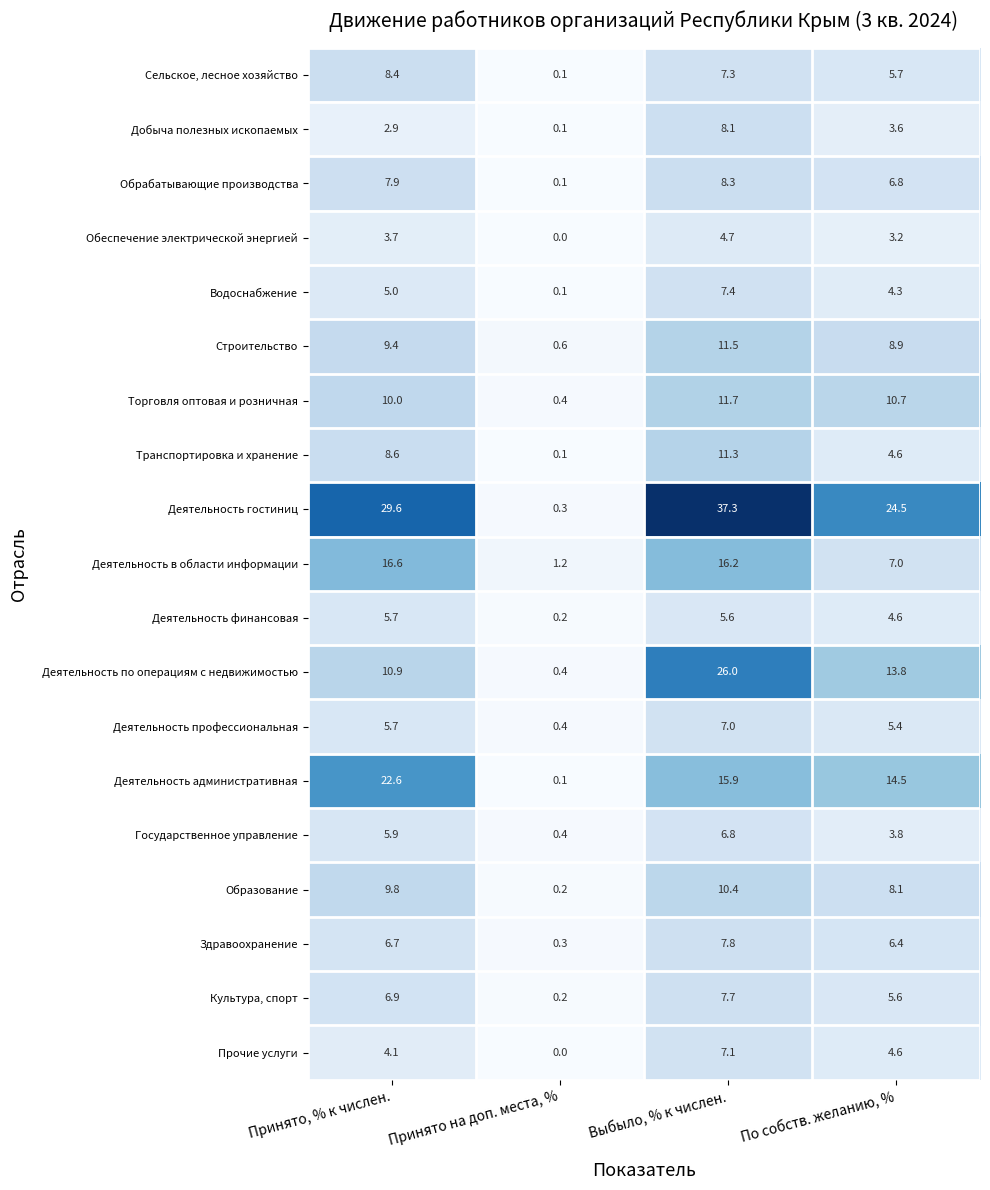

Rank the series by their maximum value, from highest to lowest.

Деятельность гостиниц, Деятельность по операциям с недвижимостью, Деятельность административная, Деятельность в области информации, Торговля оптовая и розничная, Строительство, Транспортировка и хранение, Образование, Сельское, лесное хозяйство, Обрабатывающие производства, Добыча полезных ископаемых, Здравоохранение, Культура, спорт, Водоснабжение, Прочие услуги, Деятельность профессиональная, Государственное управление, Деятельность финансовая, Обеспечение электрической энергией